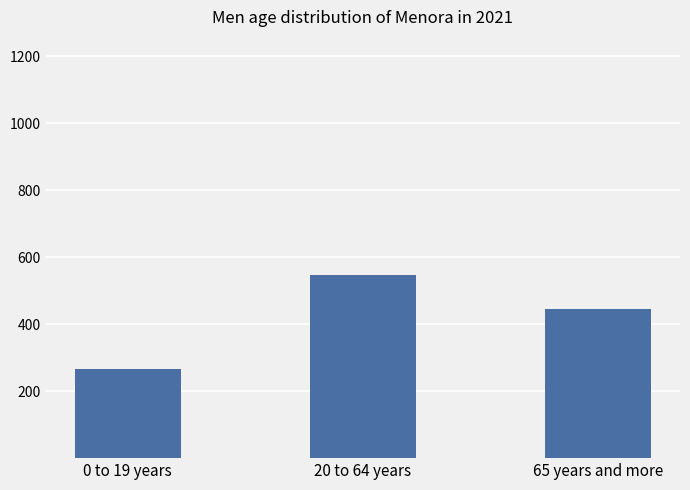

What is the label of the 1st bar from the left?

0 to 19 years